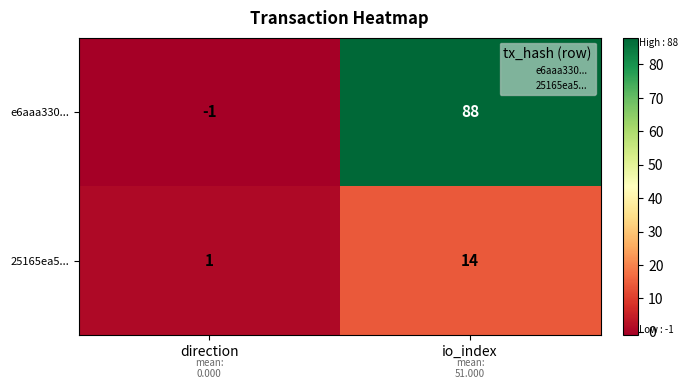

What is the difference between the maximum and minimum values in the 25165ea5... series?

13